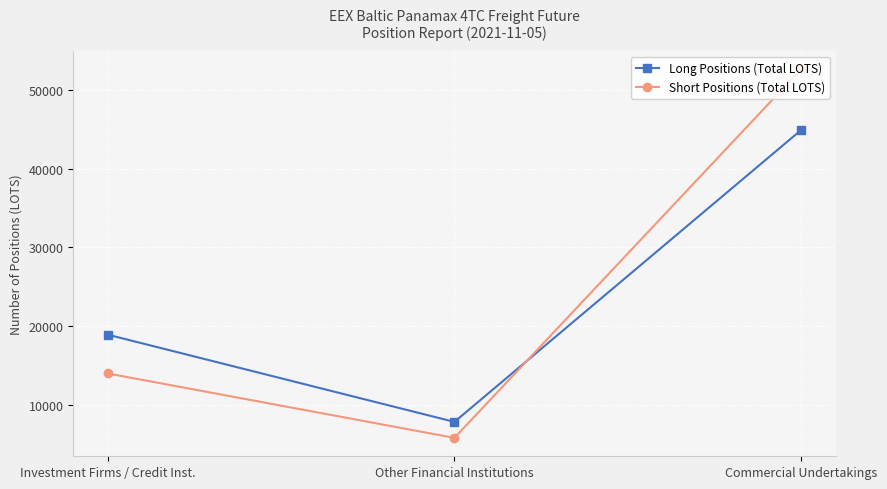

The Short Positions (Total LOTS) series shows 3851.2 at Other Financial Institutions. True or false?

False